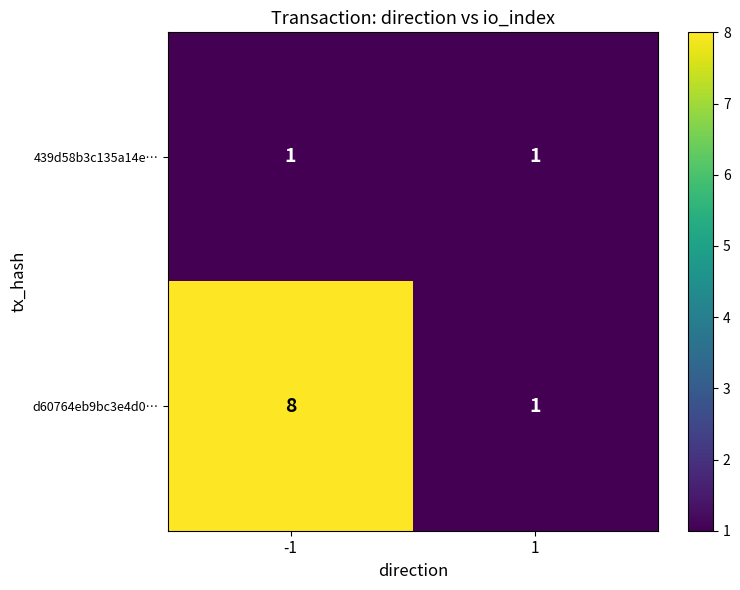

Reading right to left, list all the values displayed in this chart.

439d58b3c135a14e…: 1	1
d60764eb9bc3e4d0…: 1	8